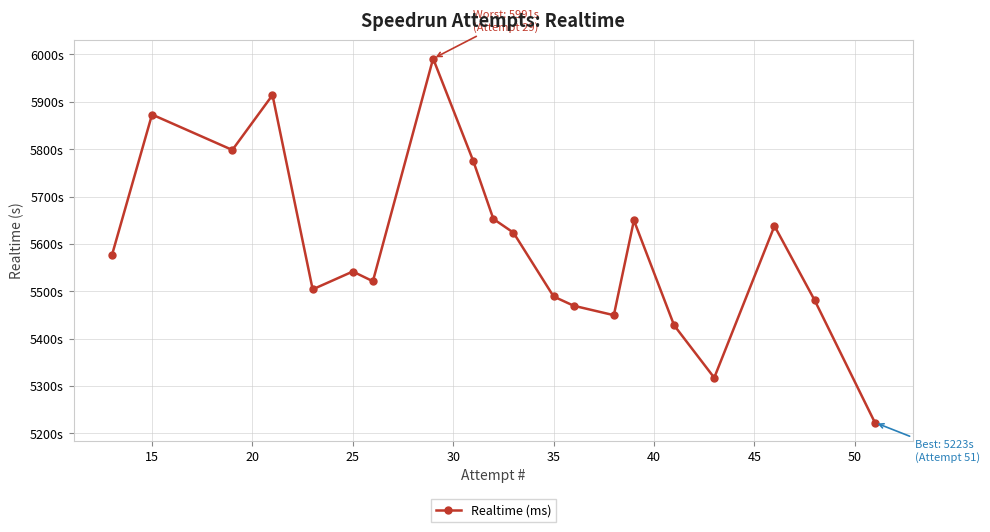

How many lines are shown in the chart?

1